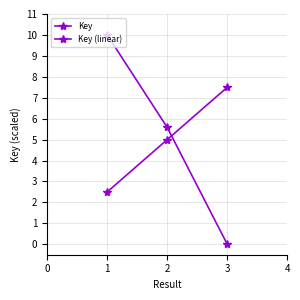

How many lines are shown in the chart?

2